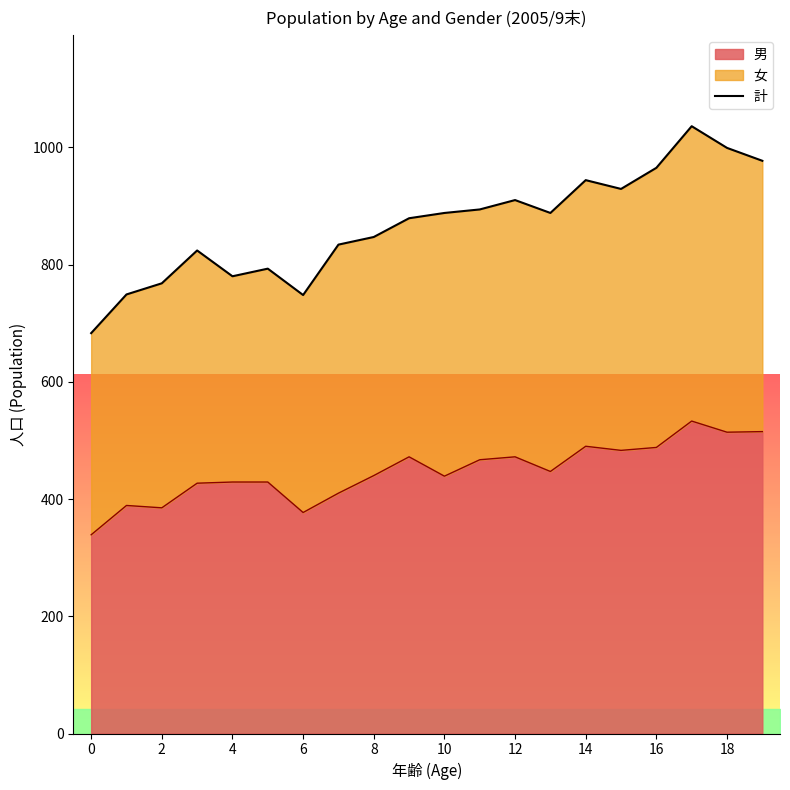

Approximately how many times larger is the value at 11 compared to 10?

1.0